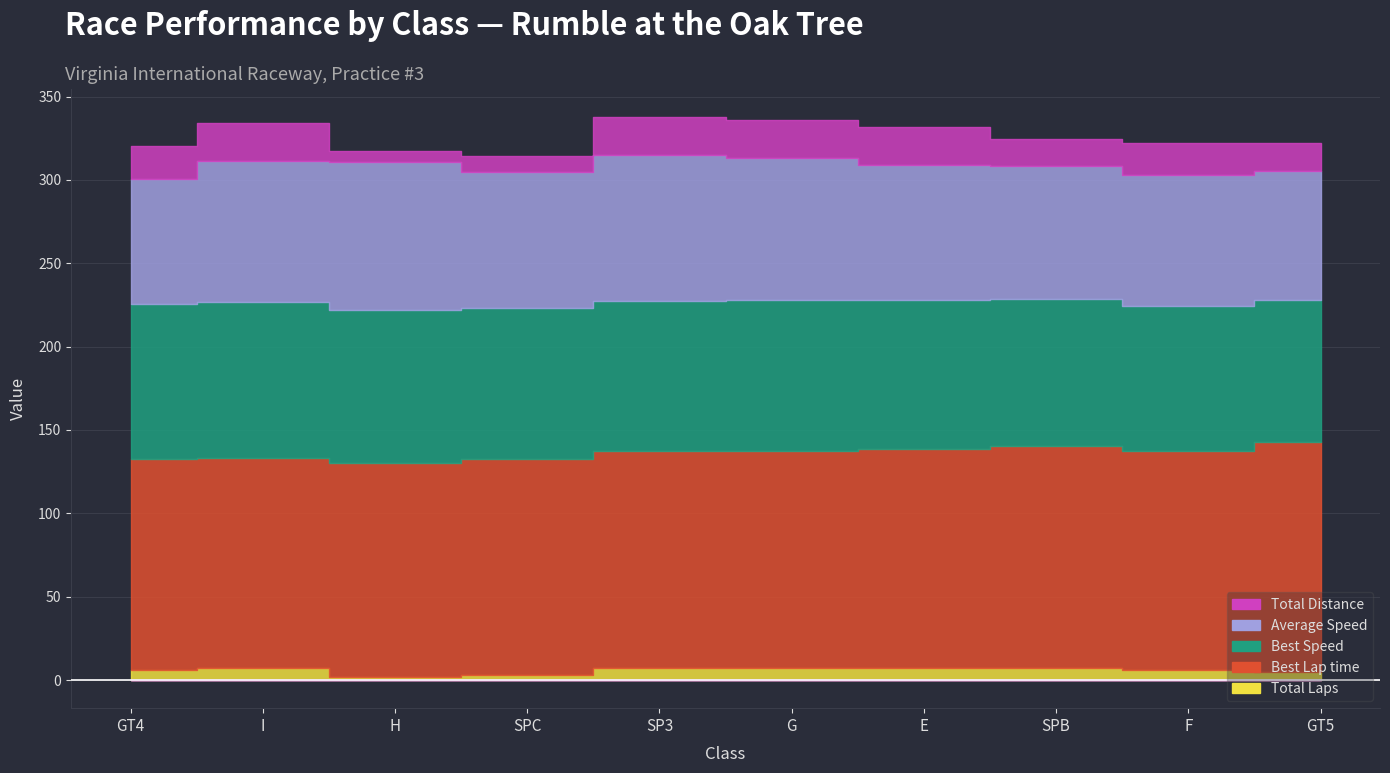

What is the minimum value for Total Distance?

6.5